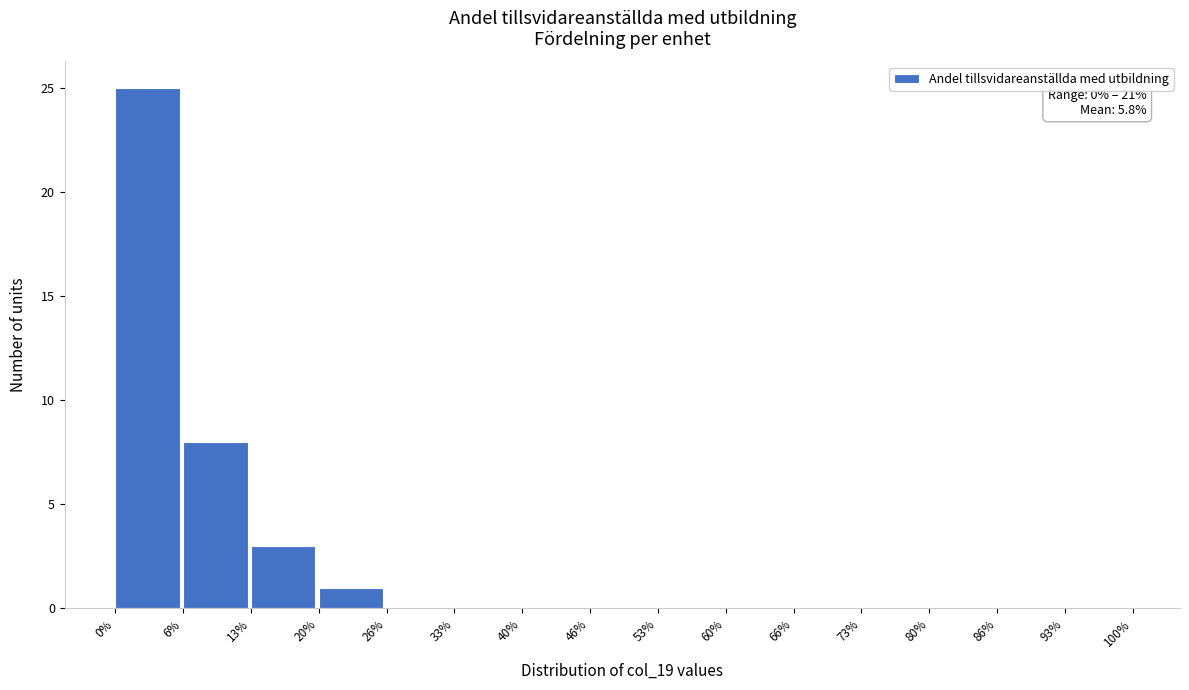

Which range on the x-axis has the tallest bar?

0% to 6%